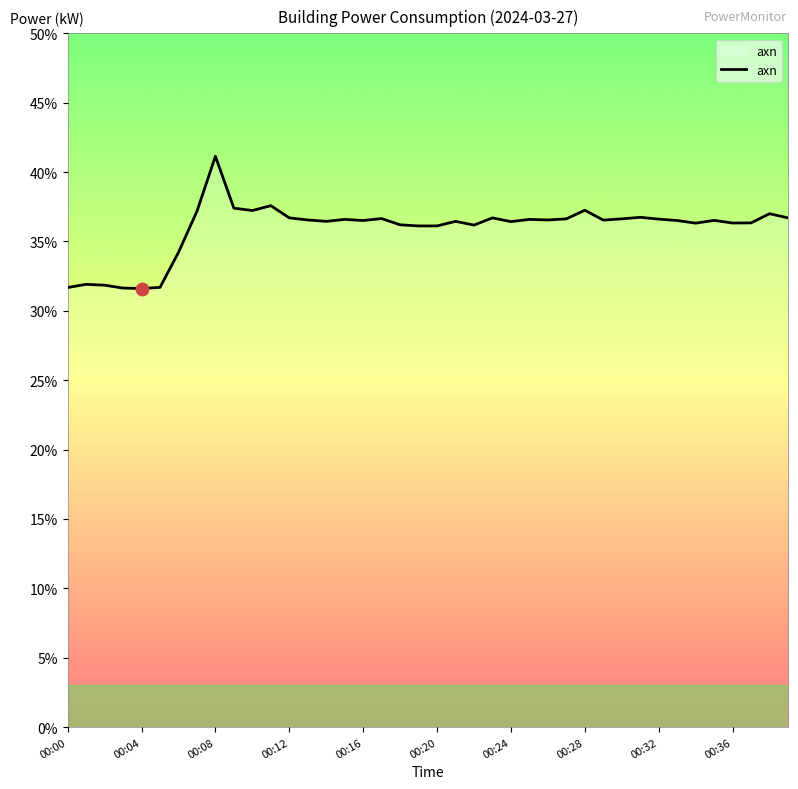

What is the maximum value shown in the chart?

41.1